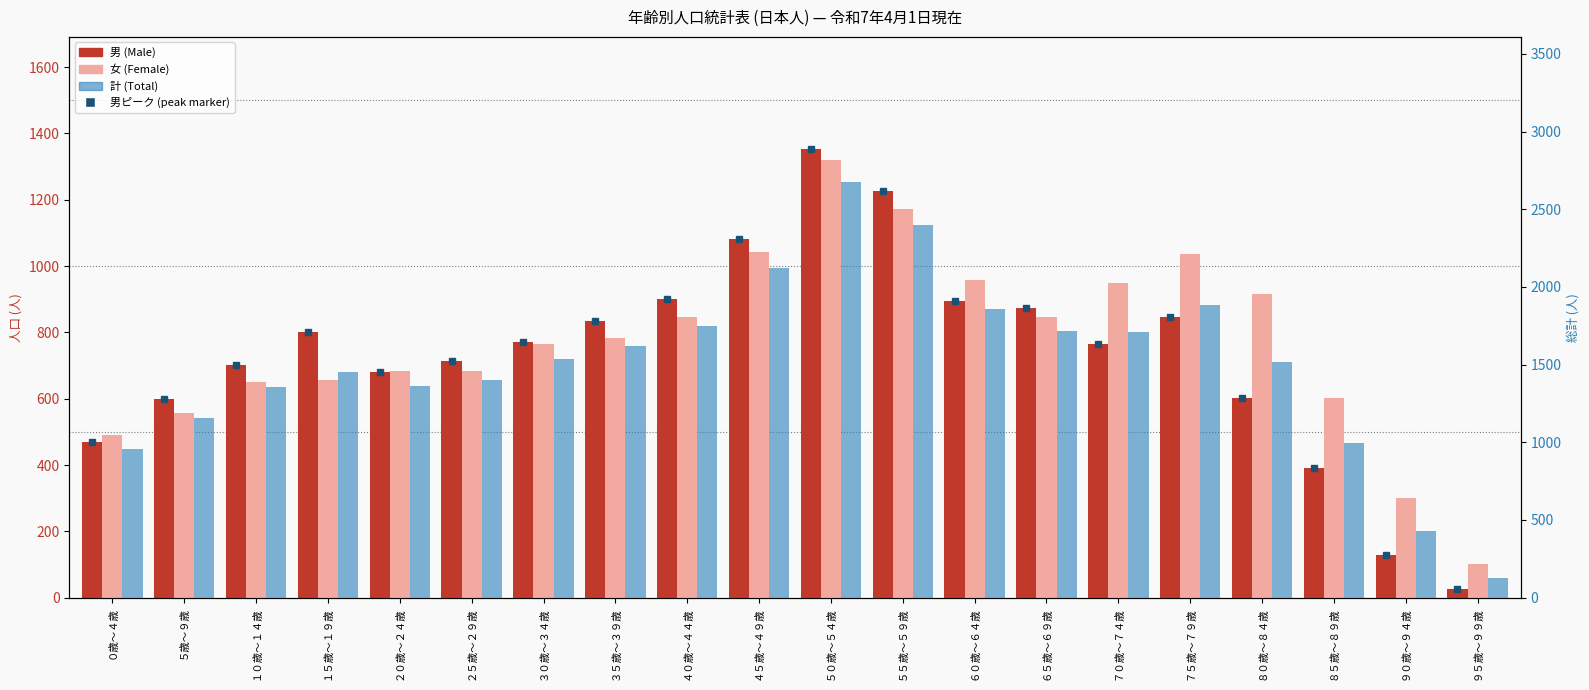

Reading left to right, transcribe all the data shown in this chart.

男 (Male): 468	598	703	800	680	715	771	835	901	1081	1353	1225	896	873	764	847	601	392	128	25
女 (Female): 491	556	651	655	684	685	764	783	847	1041	1321	1172	959	846	949	1036	917	601	302	102
計 (Total): 959	1154	1354	1455	1364	1400	1535	1618	1748	2122	2674	2397	1855	1719	1713	1883	1518	993	430	127